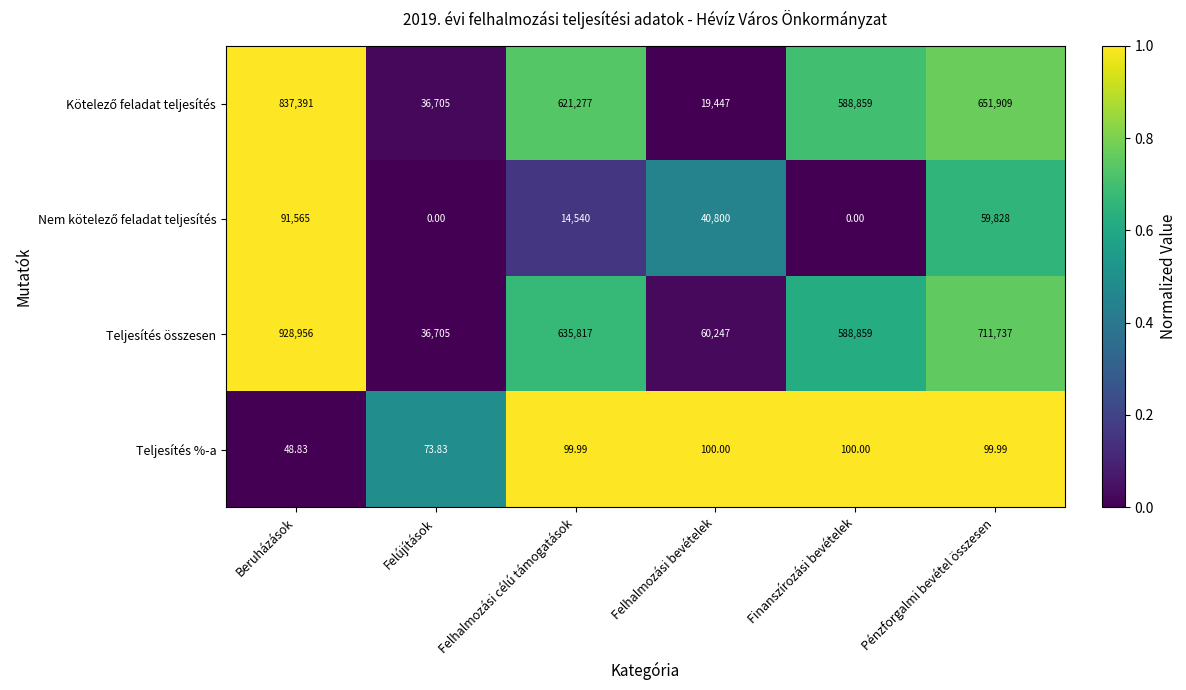

At which label does Teljesítés összesen first exceed 635817?

Beruházások